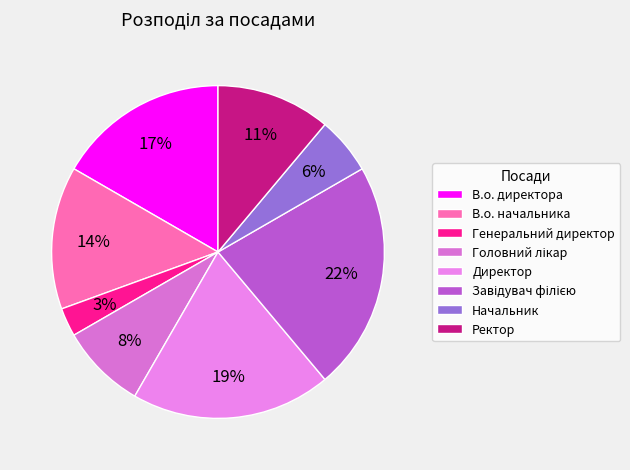

To the nearest percent, what is the difference between the Завідувач філією and В.о. начальника slice percentages?

8%